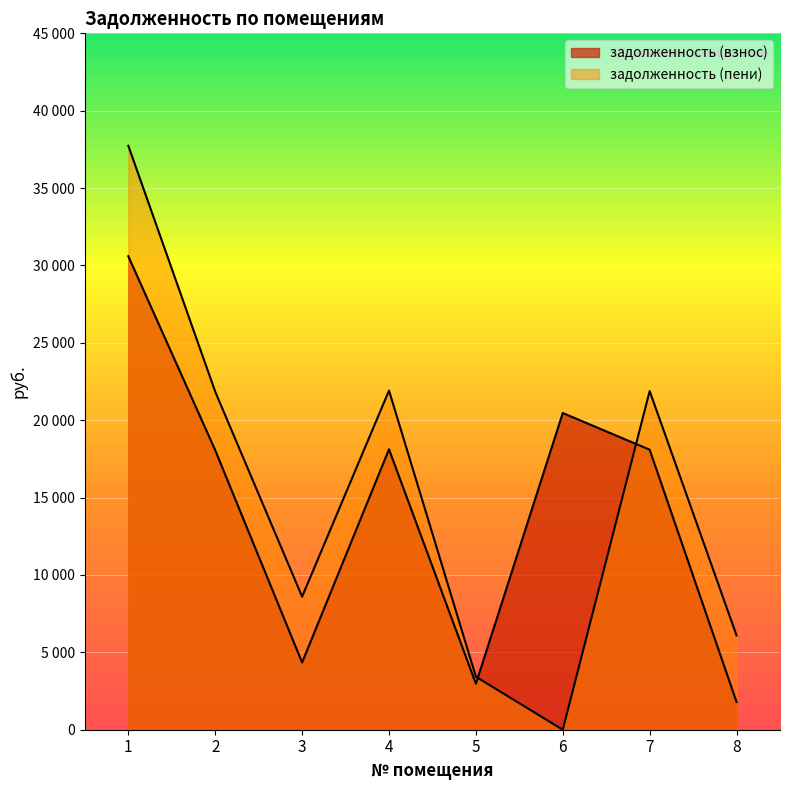

What are all the series names shown in the legend?

задолженность (взнос), задолженность (пени)